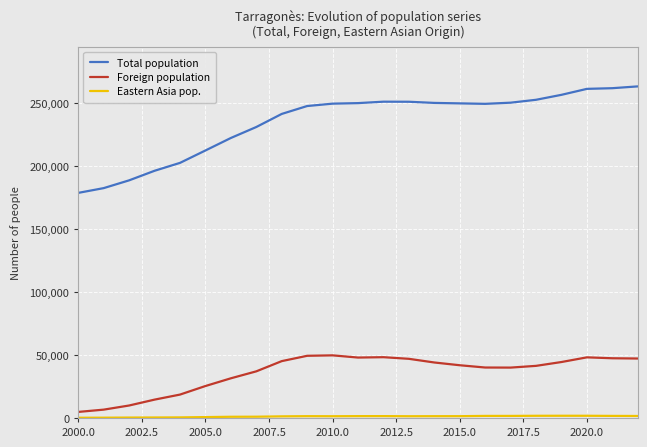

Which series has the largest total across all categories?

Total population